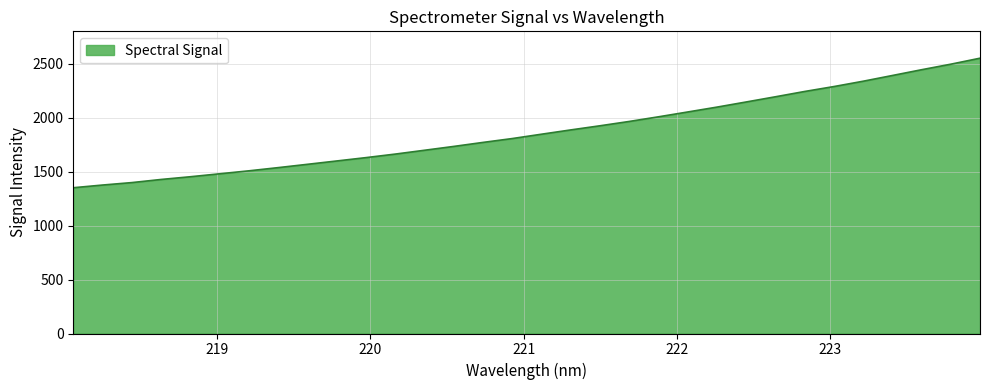

How many lines are shown in the chart?

1